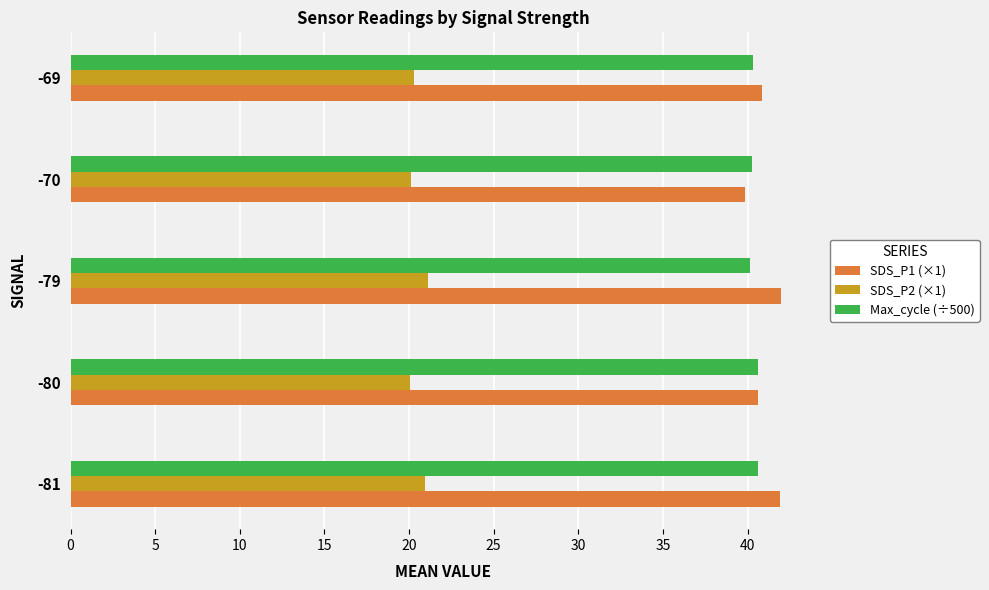

What is the total value across all series at -81?

103.5